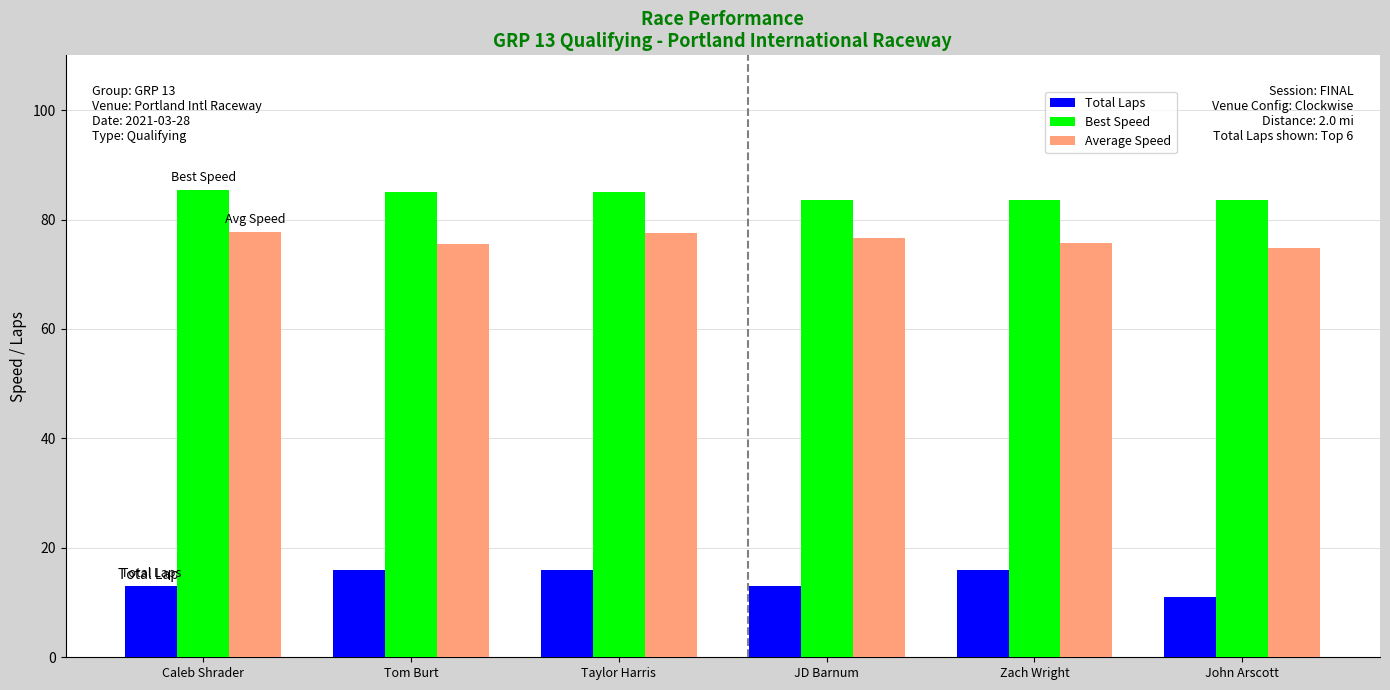

How many data points does each series have?

6